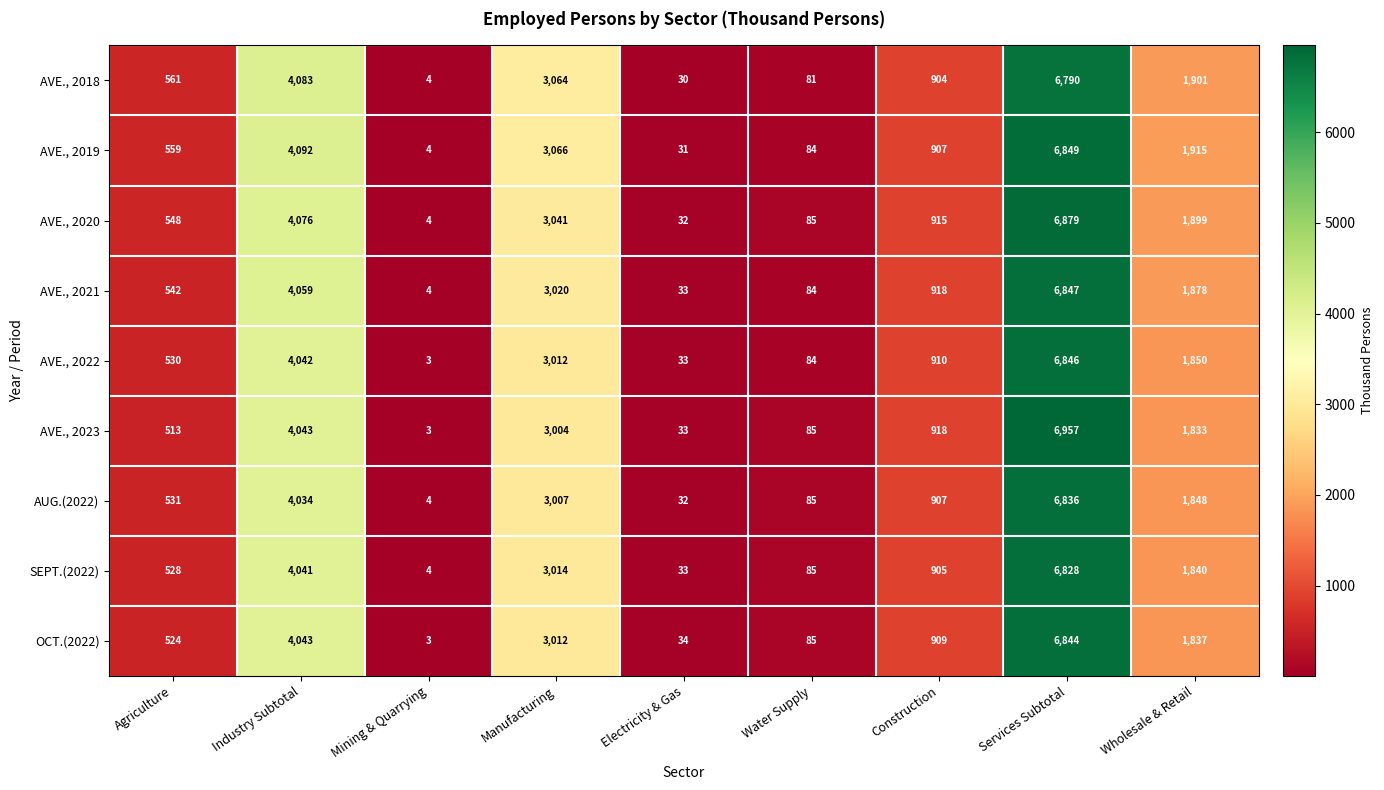

The AVE., 2023 series shows 513 at Agriculture. True or false?

True